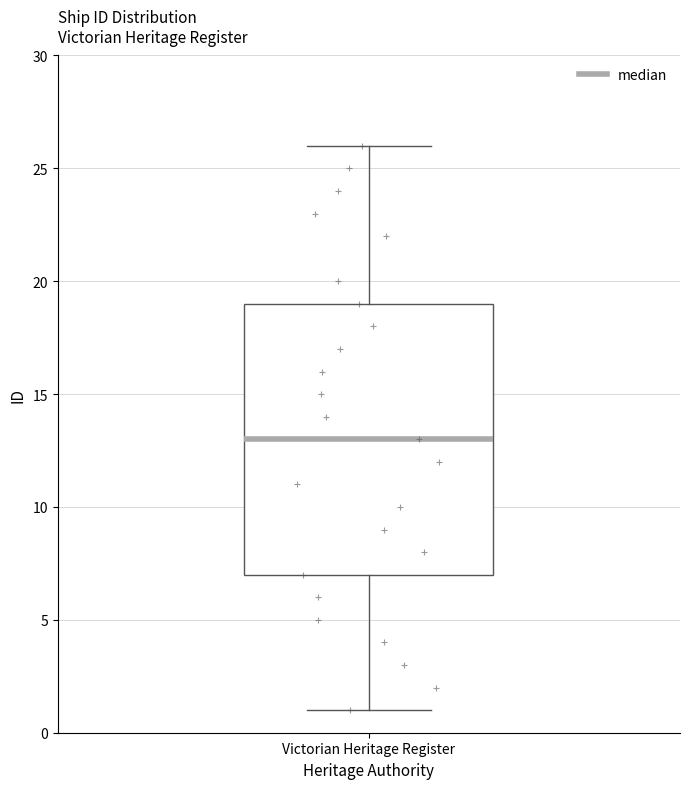

Where is the lower edge of the box for Victorian Heritage Register on the y-axis? The values are not printed on the chart, so give them approximately, as read against the axis.

7